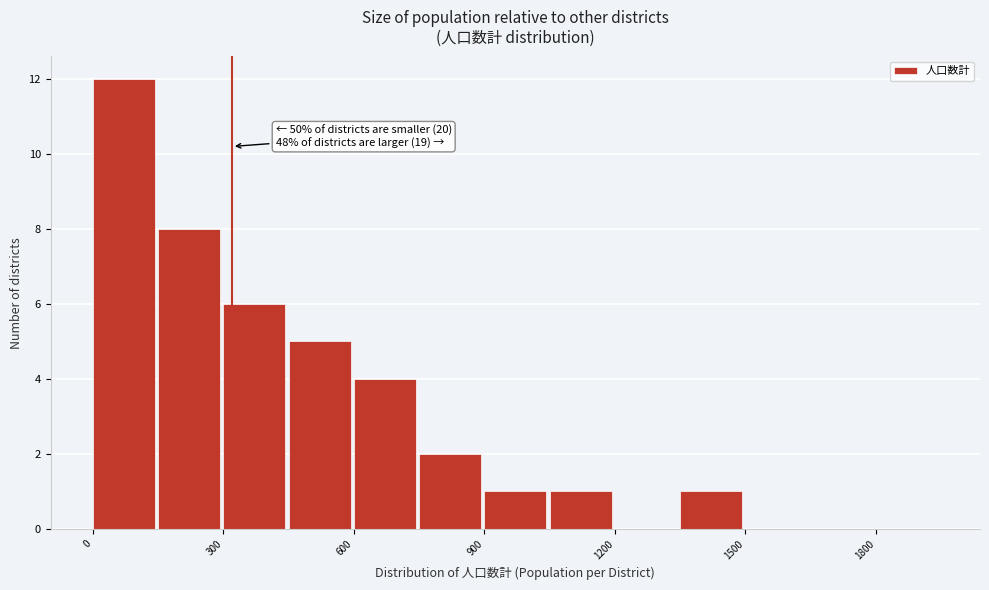

Around what value on the x-axis is the tallest bar? Give the approximate position of its centre, as read against the axis.

50